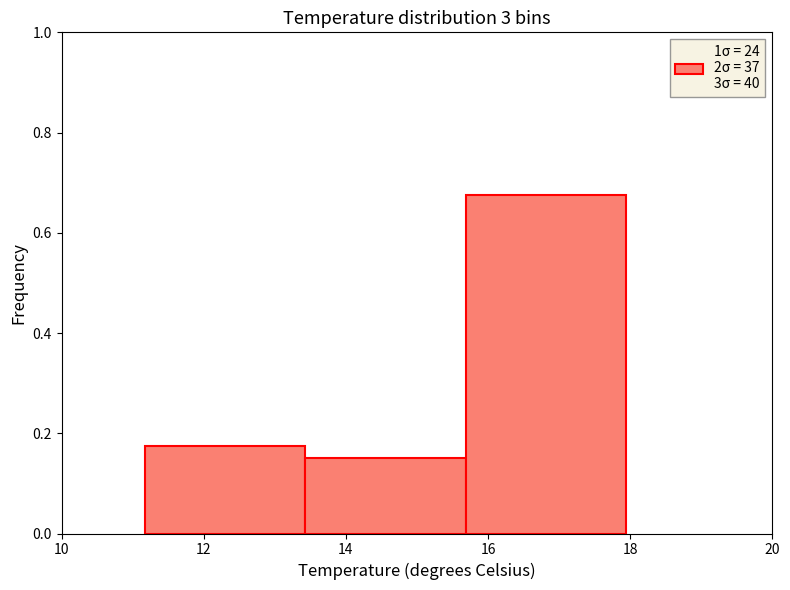

Over which range of the x-axis is the bar tallest?

15.6 to 18.0